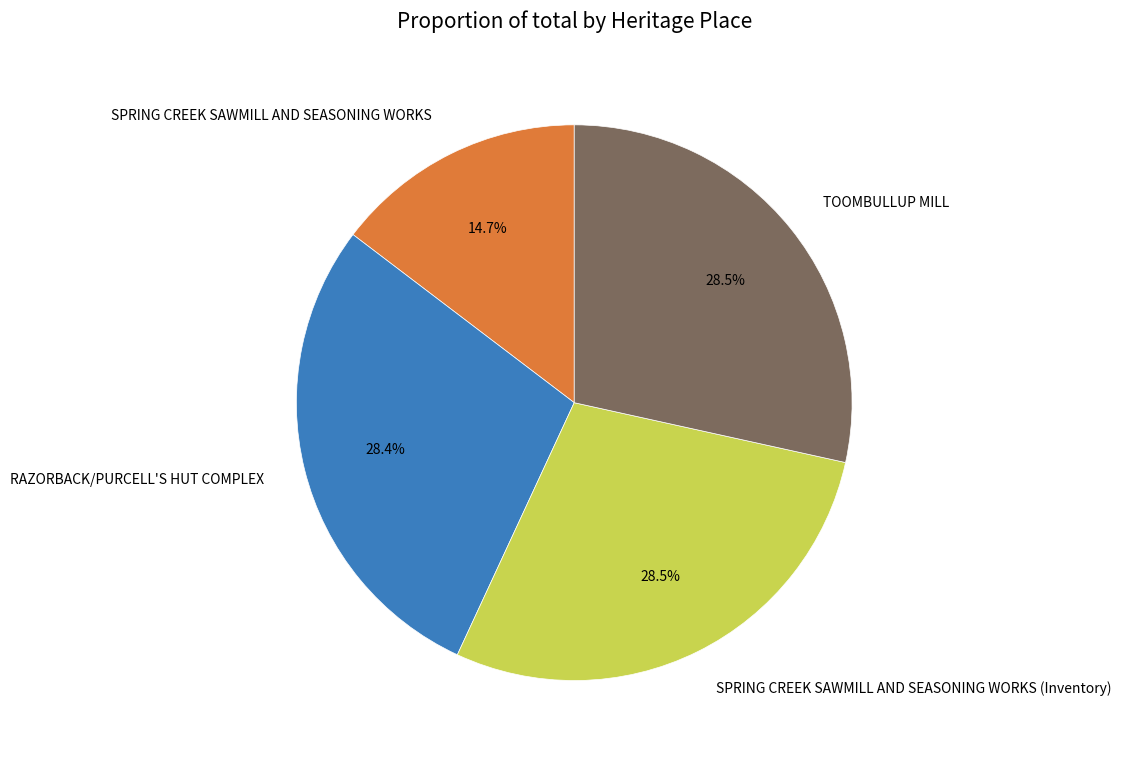

To the nearest percent, what is the combined percentage of RAZORBACK/PURCELL'S HUT COMPLEX and TOOMBULLUP MILL?

57%